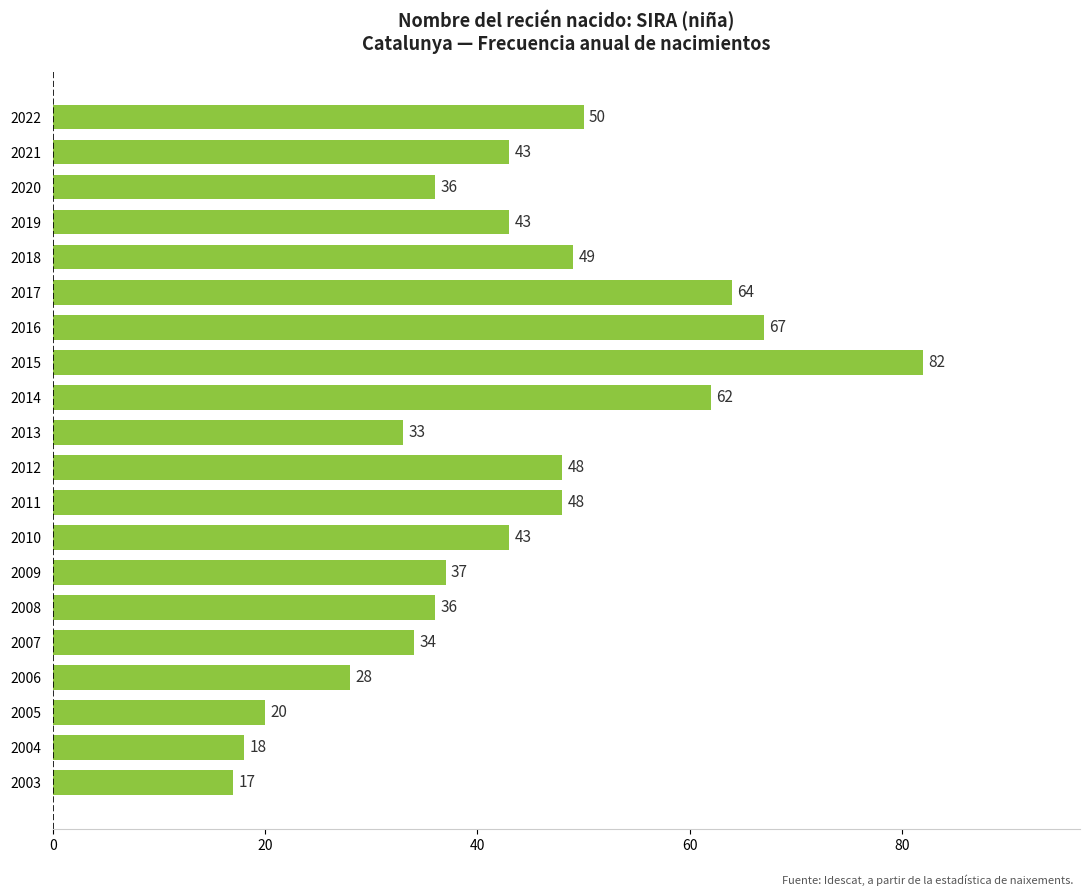

What is the sum of all values?

858